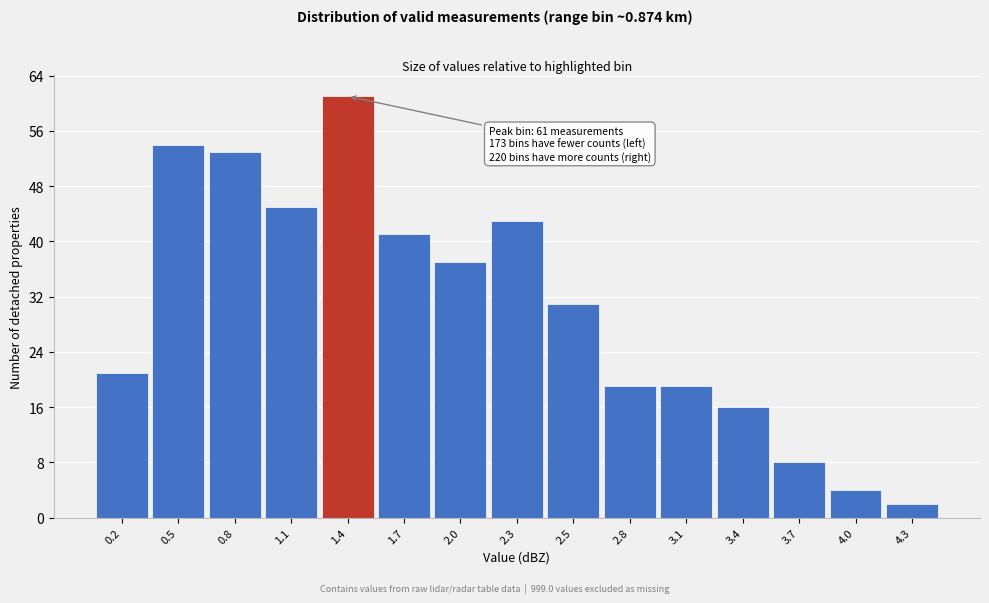

Reading right to left, list all the values displayed in this chart.

2	4	8	16	19	19	31	43	37	41	61	45	53	54	21